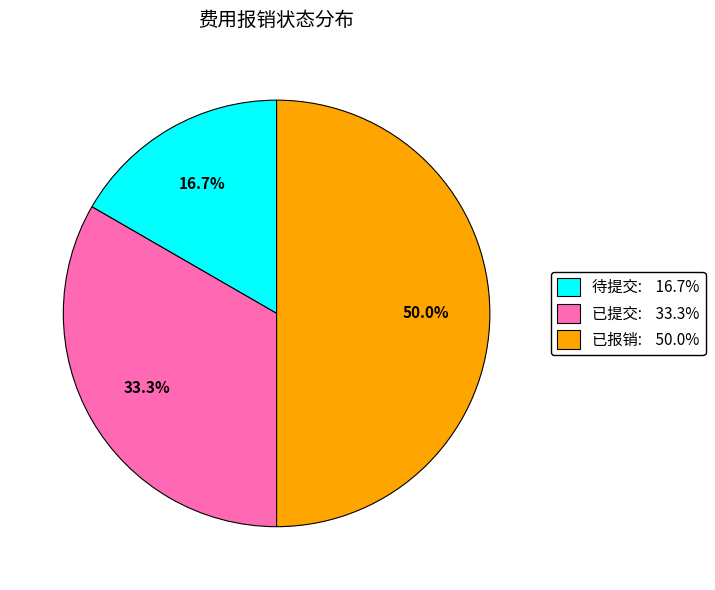

What percentage is the 已提交 slice, to the nearest percent?

33%